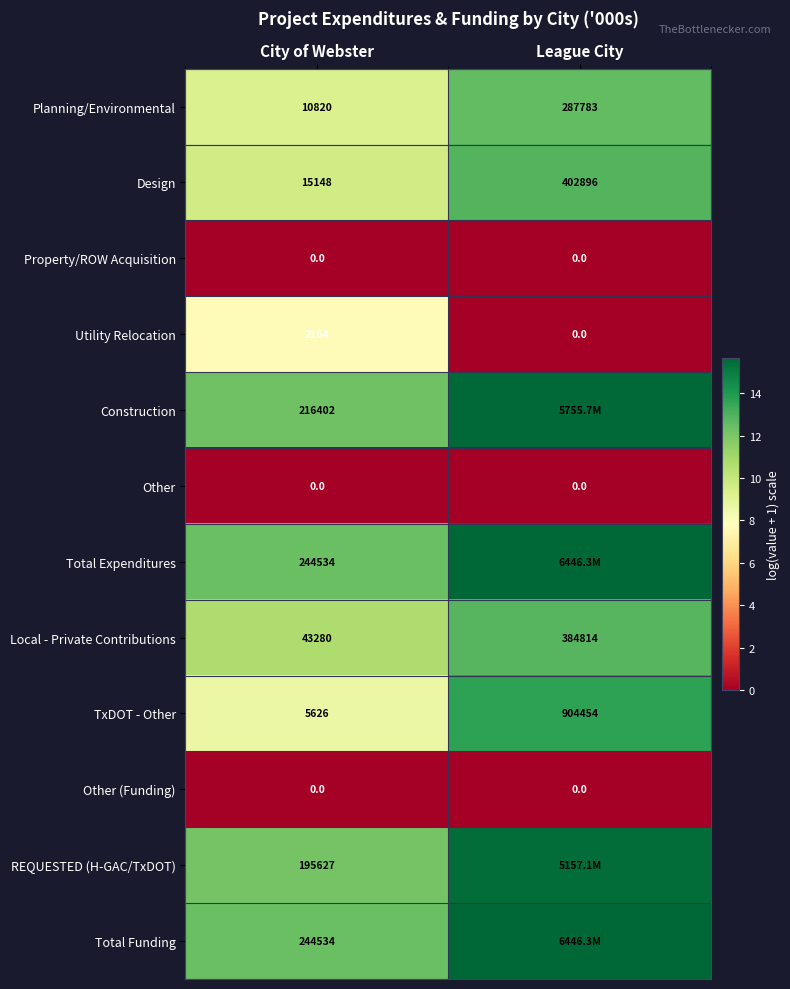

At which label does Planning/Environmental reach its minimum?

City of Webster